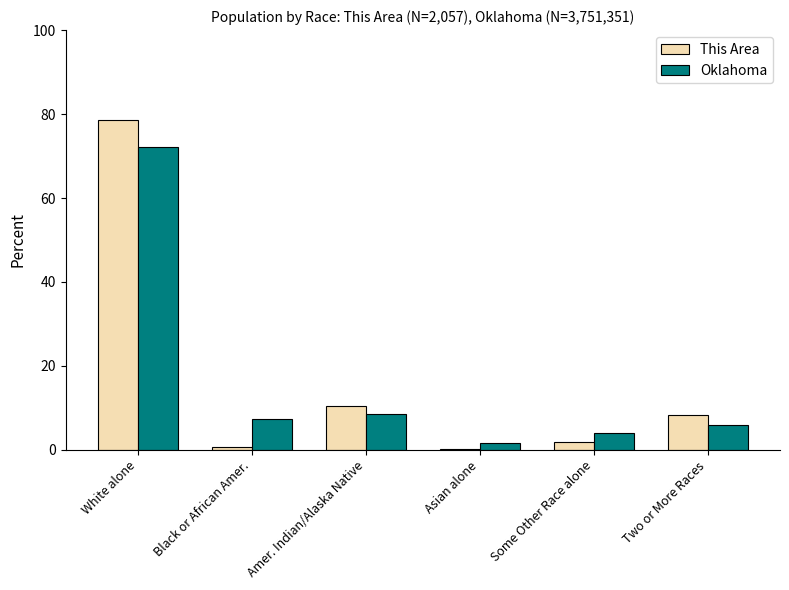

How many categories are shown in the chart?

6